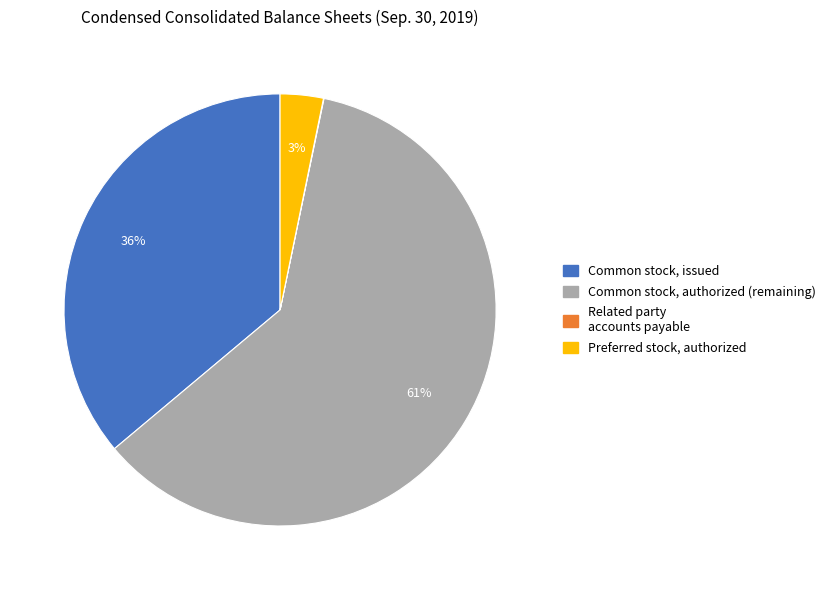

What is the ratio of the value at Common stock, authorized to the value at Common stock, issued?

1.7